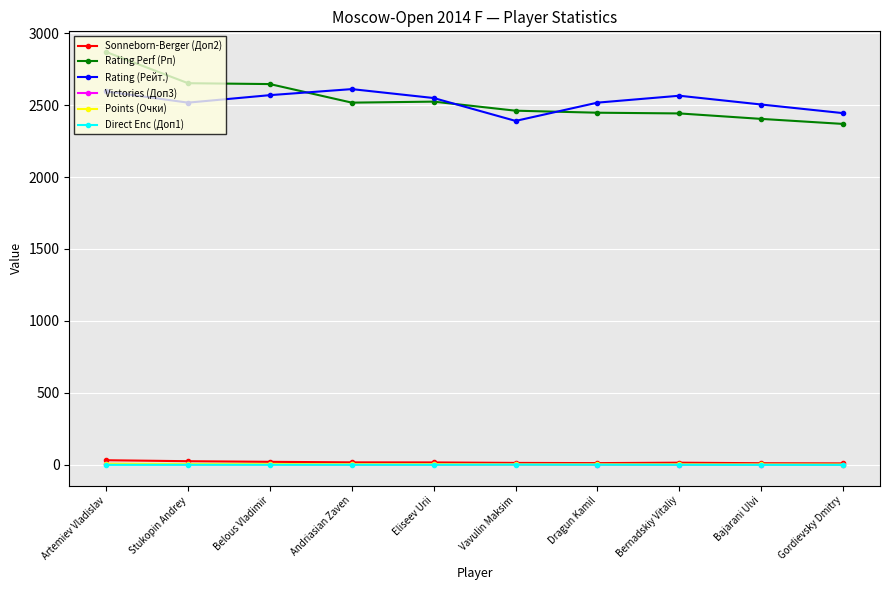

The value of Points (Очки) at Andriasian Zaven is 4.5. True or false?

True